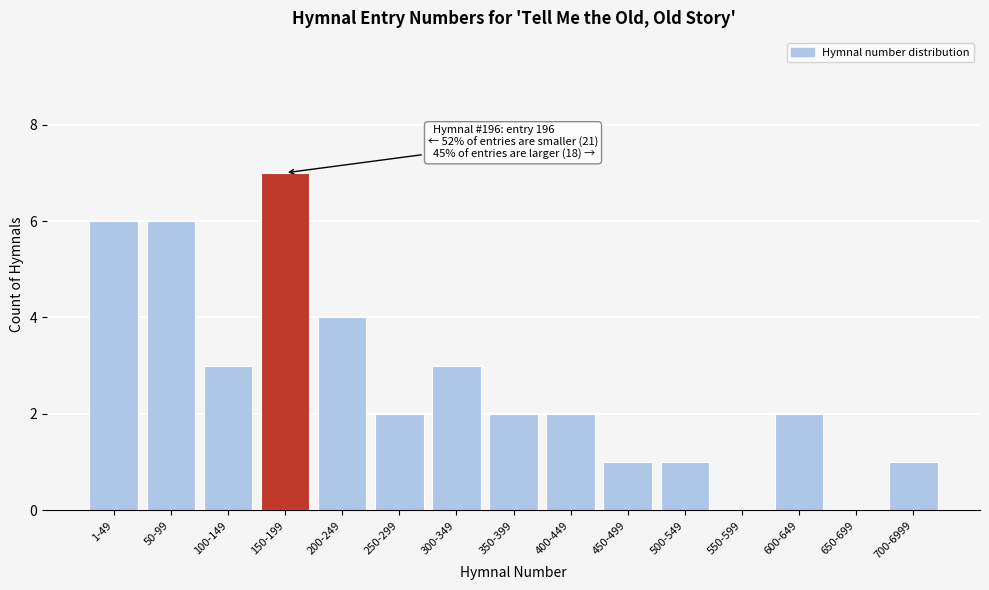

Reading left to right, list all the values displayed in this chart.

1-49=6	50-99=6	100-149=3	150-199=7	200-249=4	250-299=2	300-349=3	350-399=2	400-449=2	450-499=1	500-549=1	550-599=0	600-649=2	650-699=0	700-6999=1